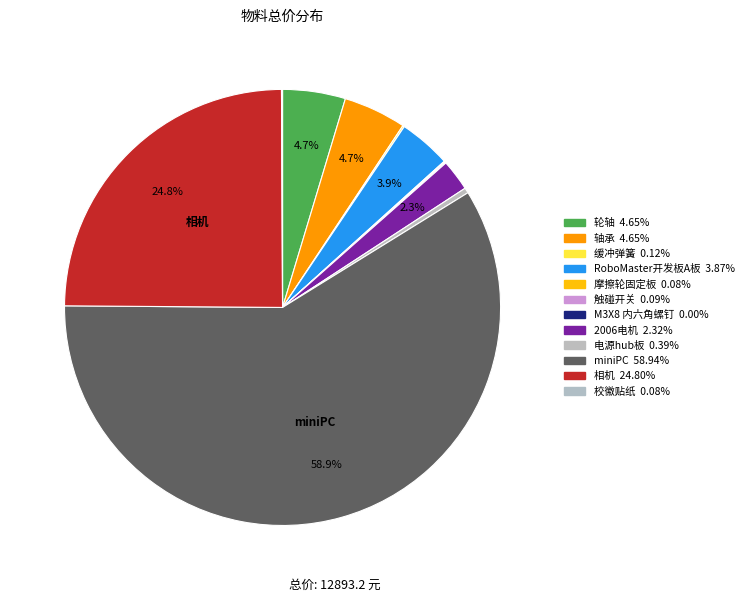

Which category accounts for the majority?

miniPC